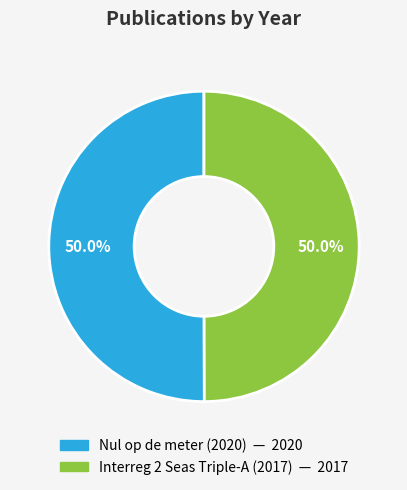

Combined, do Interreg 2 Seas Triple-A (2017) and Nul op de meter (2020) account for over 50%?

Yes